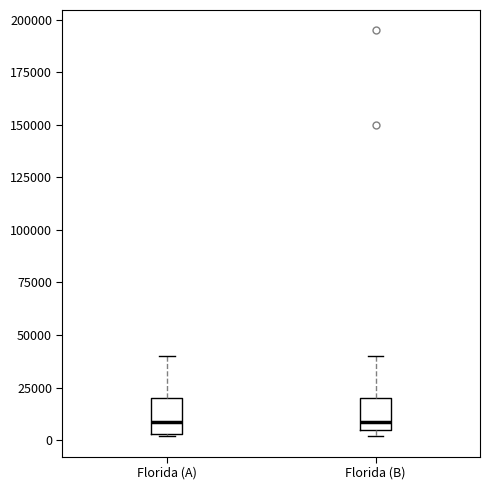

Where is the lower edge of the box for Florida (B) on the y-axis? The values are not printed on the chart, so give them approximately, as read against the axis.

5000